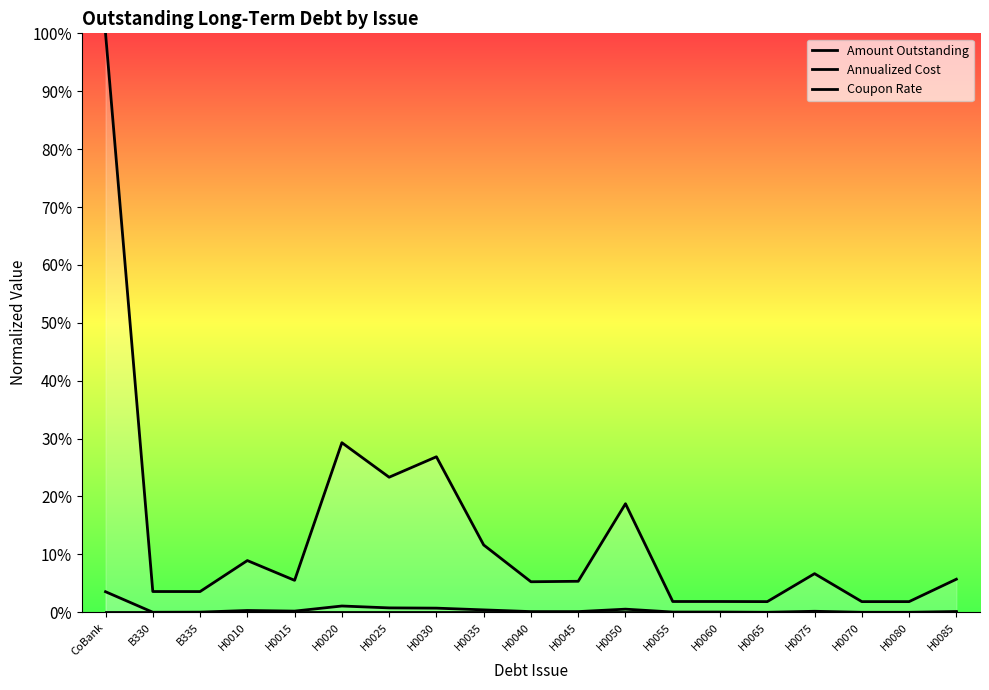

Which series changed the most between B335 and H0020?

Amount Outstanding